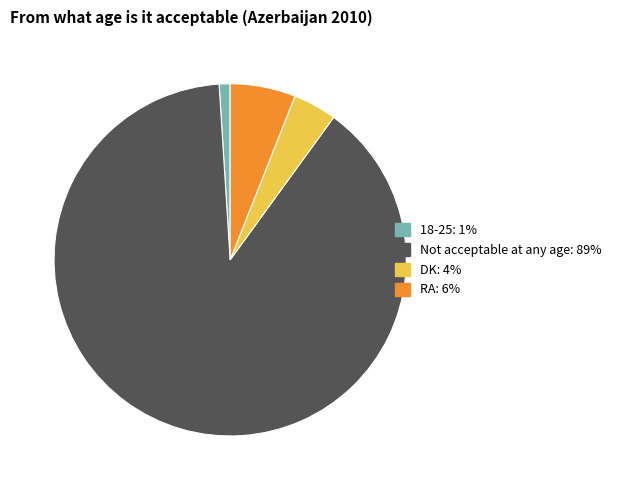

Count the number of slices in the pie.

4